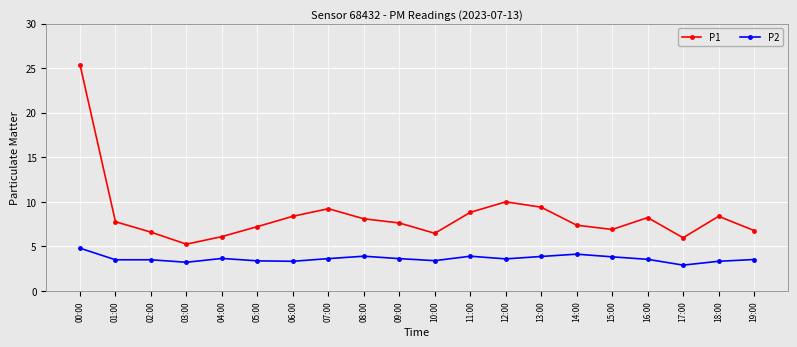

Is the value of P2 at 04:00 greater than the value of P1 at 17:00?

No